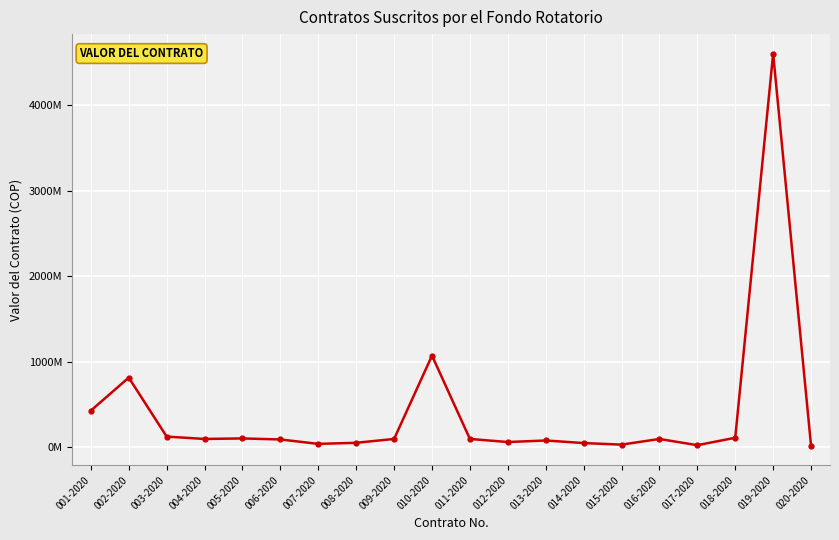

What is the greatest value displayed?

4600000000